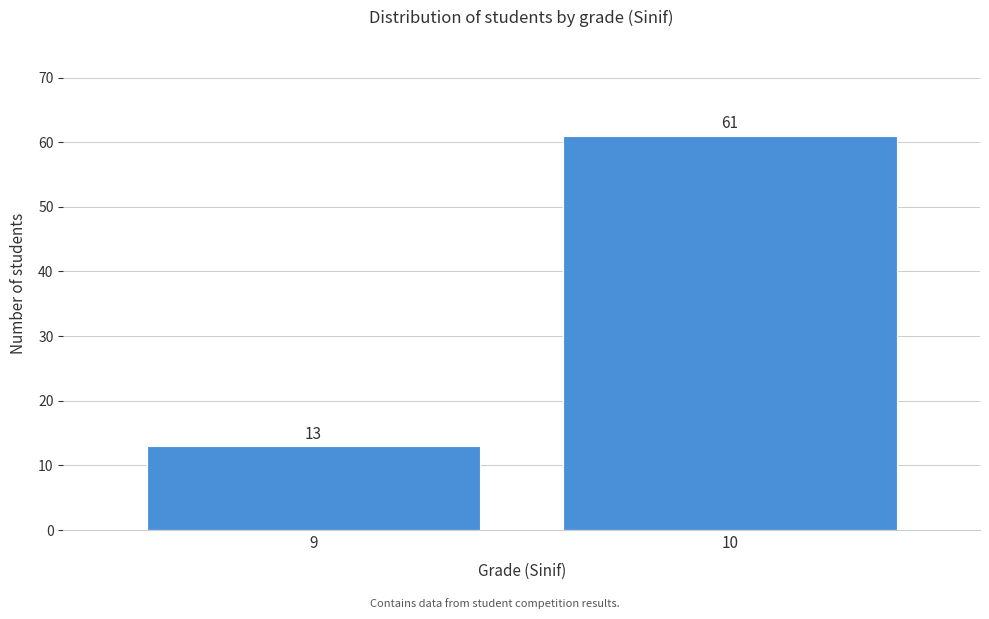

Reading left to right, list all the values displayed in this chart.

9=13	10=61